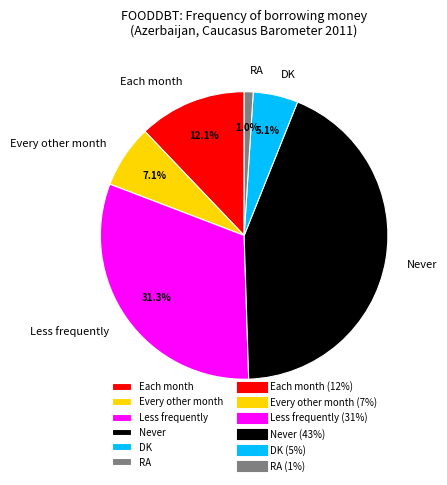

To the nearest percent, what is the difference between the largest and smallest slice percentages?

42%